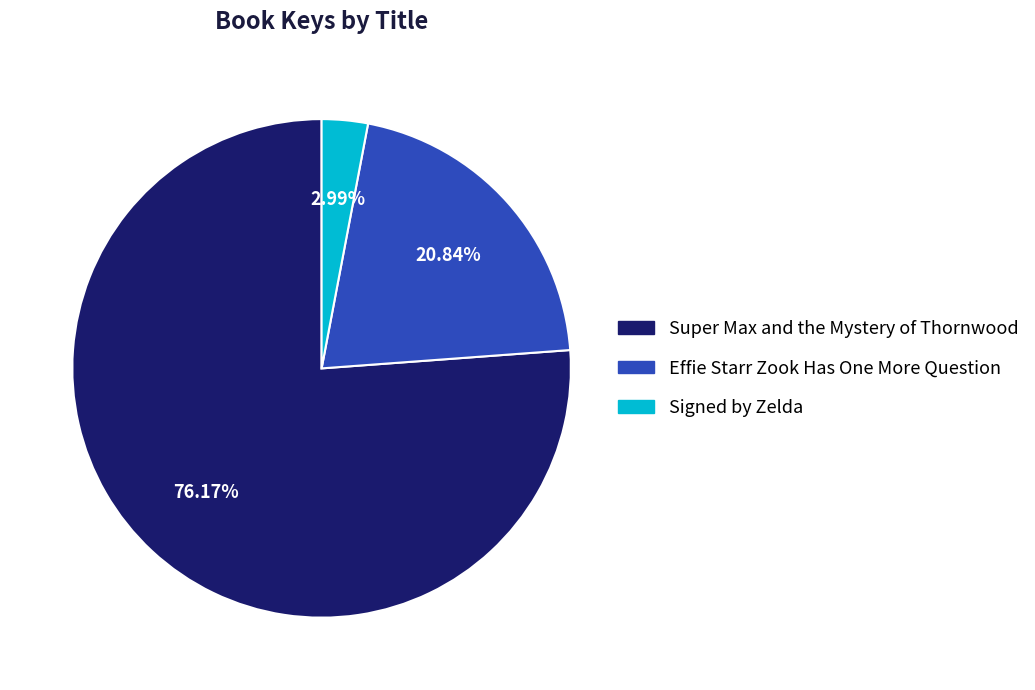

To the nearest percent, what percentage of the pie is Effie Starr Zook Has One More Question?

21%